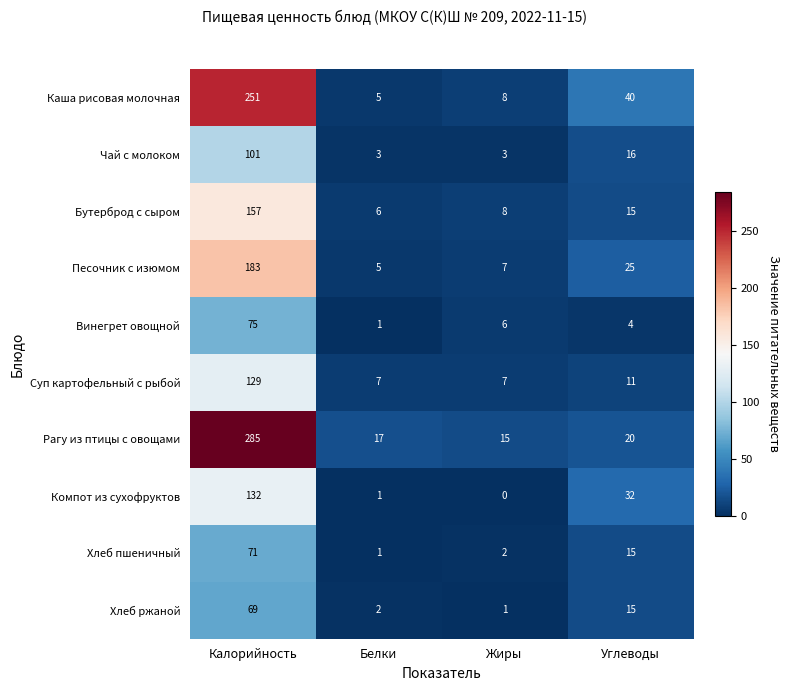

Which series has the largest total across all categories?

Рагу из птицы с овощами